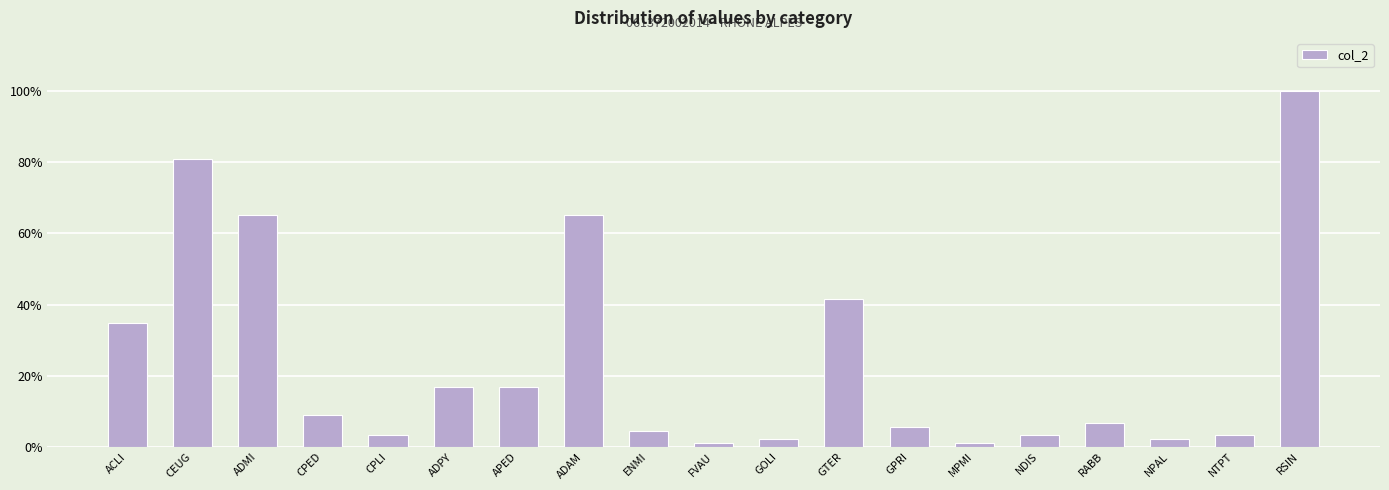

What is the label of the 11th bar from the left?

GOLI